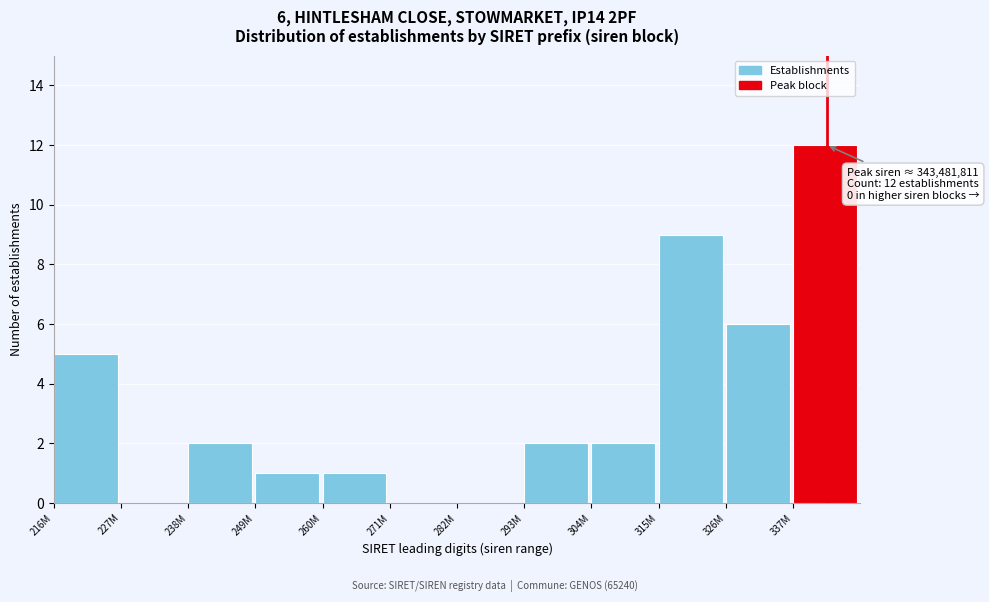

Reading right to left, transcribe all the data shown in this chart.

337M=12	326M=6	315M=9	304M=2	293M=2	282M=0	271M=0	260M=1	249M=1	238M=2	227M=0	216M=5